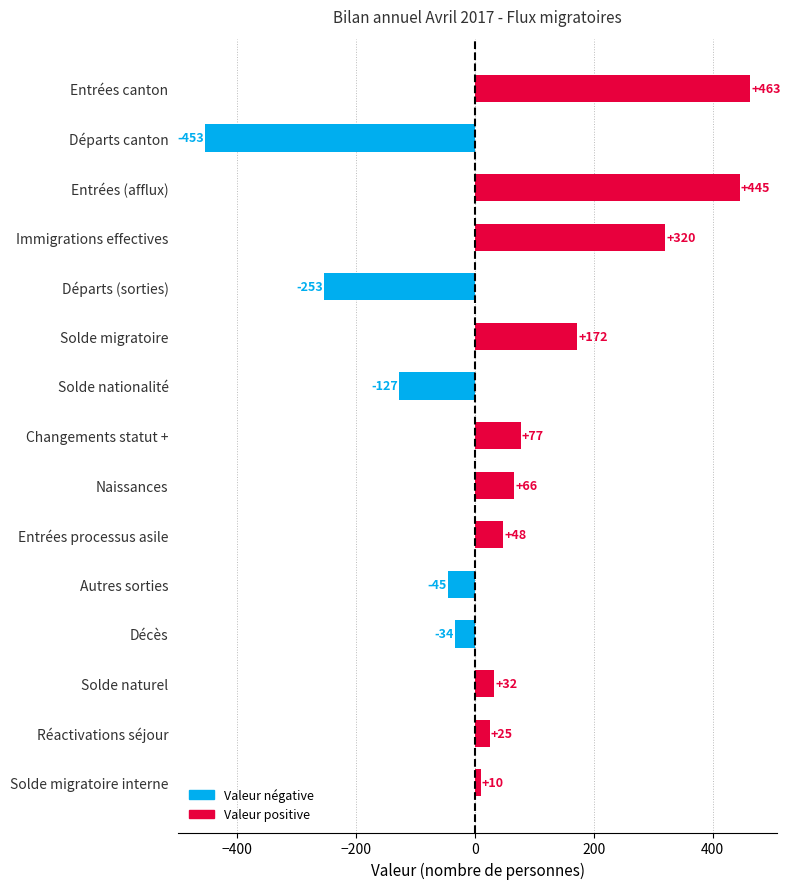

Which has a higher value, Autres sorties or Entrées canton?

Entrées canton